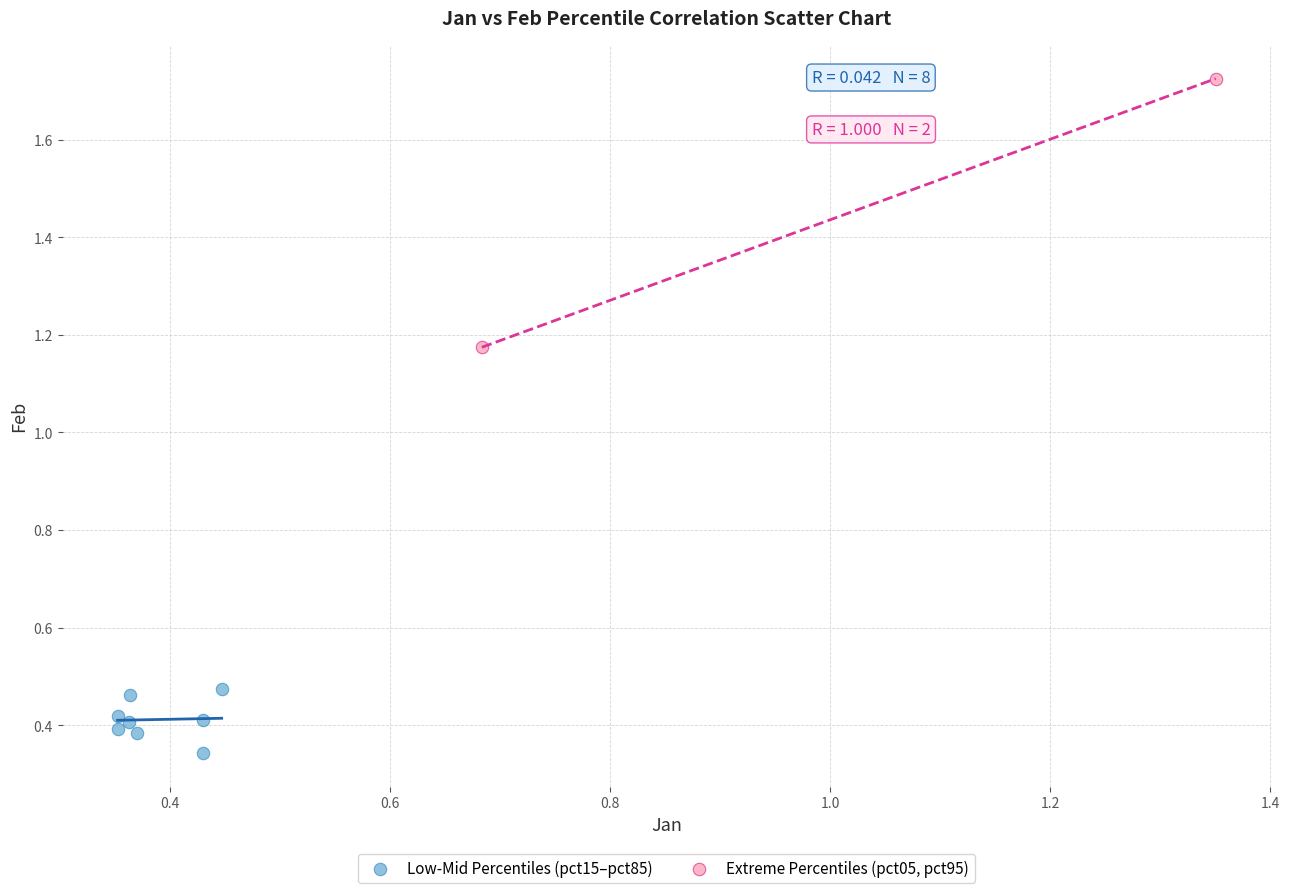

What are all the series names shown in the legend?

Low-Mid Percentiles (pct15–pct85), Extreme Percentiles (pct05, pct95)